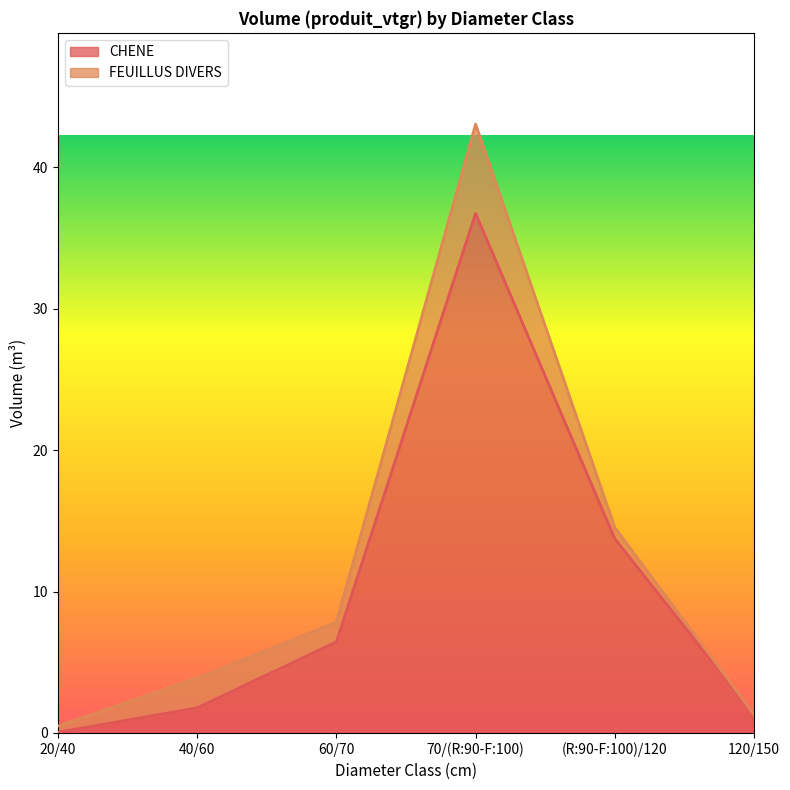

Does the chart display data point markers on the line(s)?

No